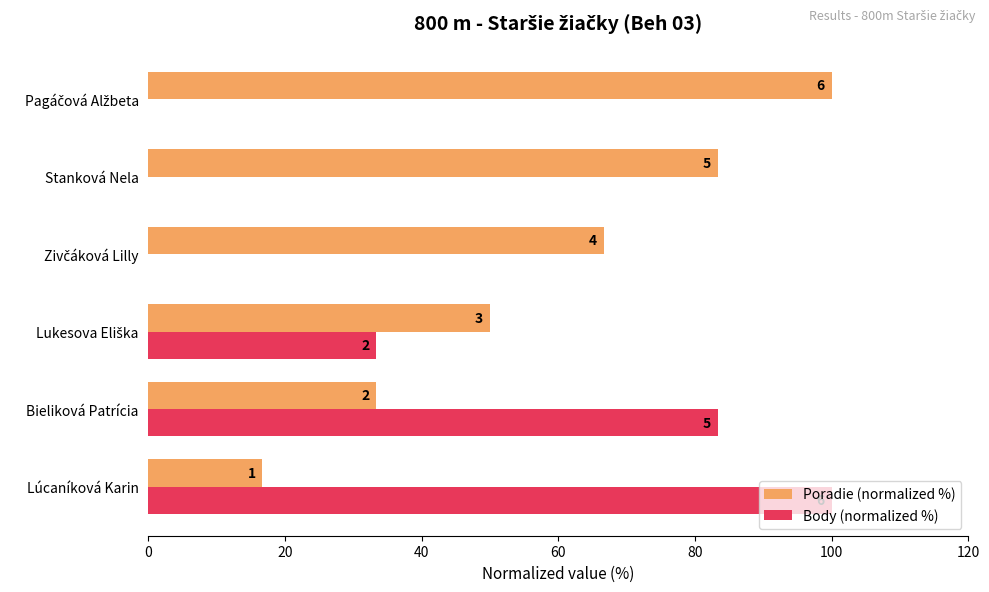

What are all the series names shown in the legend?

Poradie (normalized %), Body (normalized %)